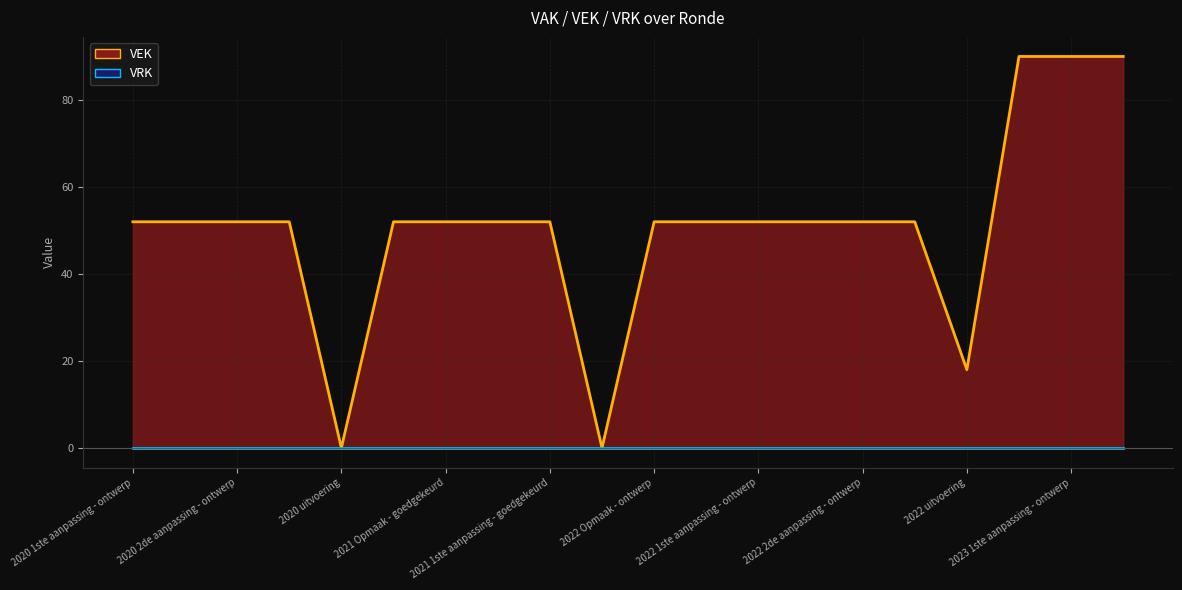

How many points are lower than both their immediate neighbors (excluding endpoints)?

3